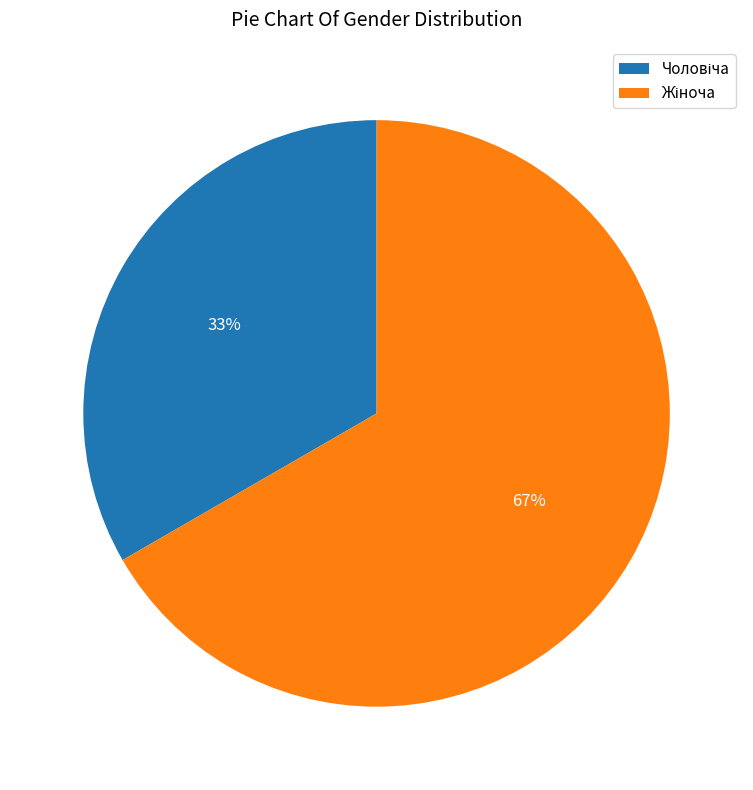

To the nearest percent, what is the average slice percentage?

50%